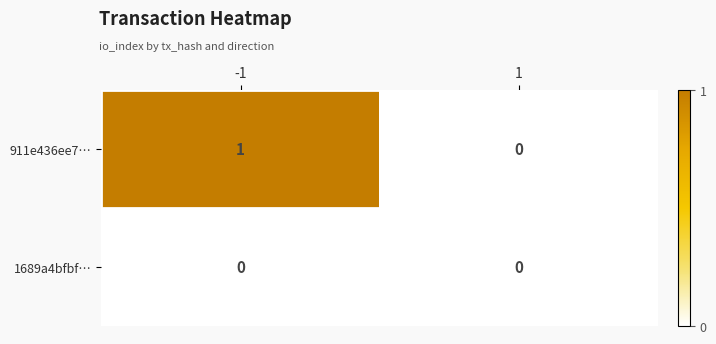

Reading left to right, extract all data points from this chart.

911e436ee7…: -1=1	1=0
1689a4bfbf…: -1=0	1=0